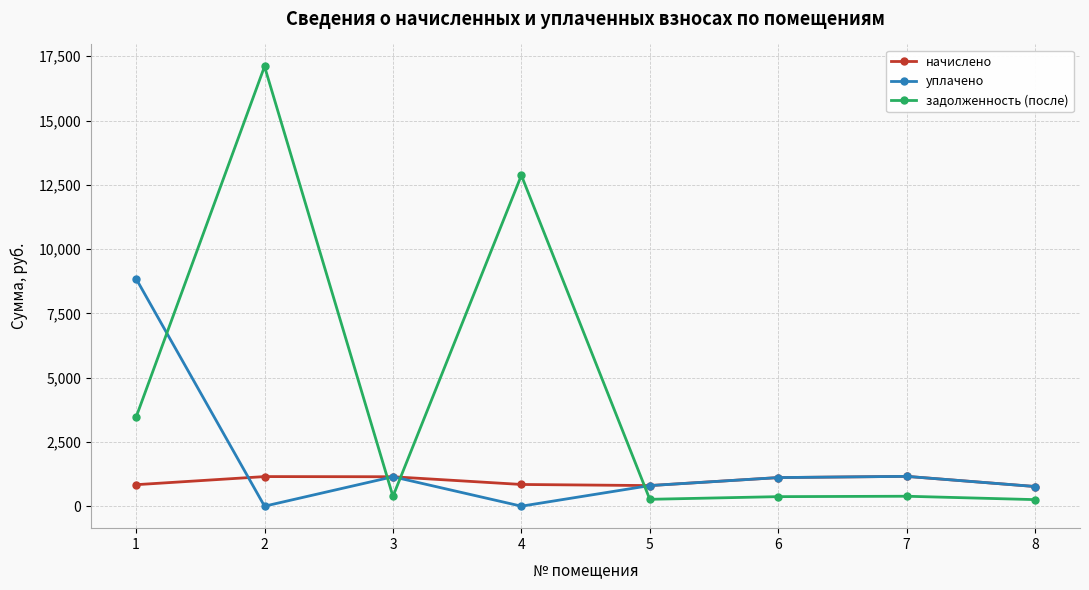

True or false: уплачено has more than 2 points higher than both neighbors.

False